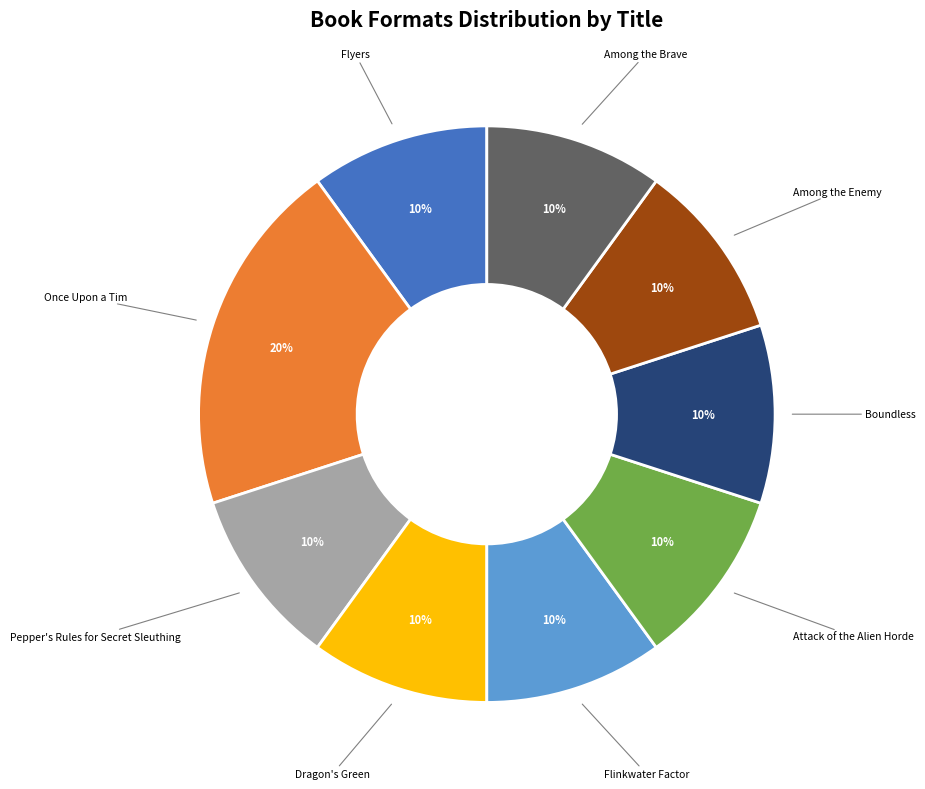

What percentage is the Flyers slice, to the nearest percent?

10%